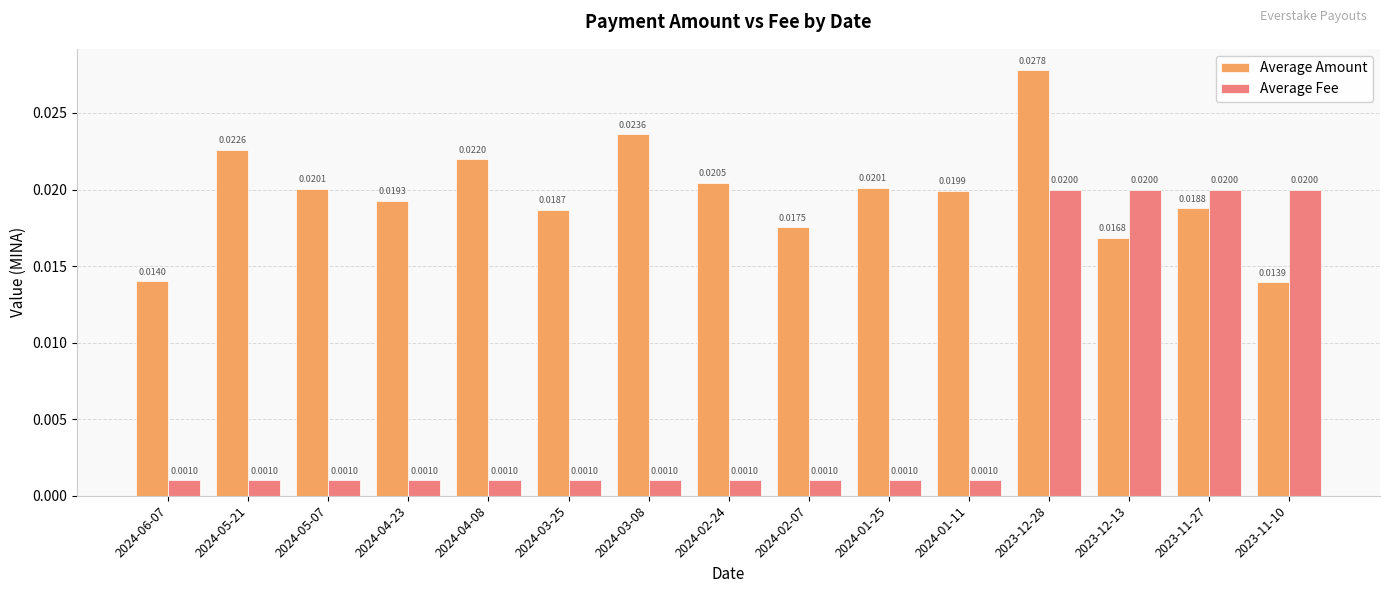

At which category is the sum across all series the highest?

2023-12-28